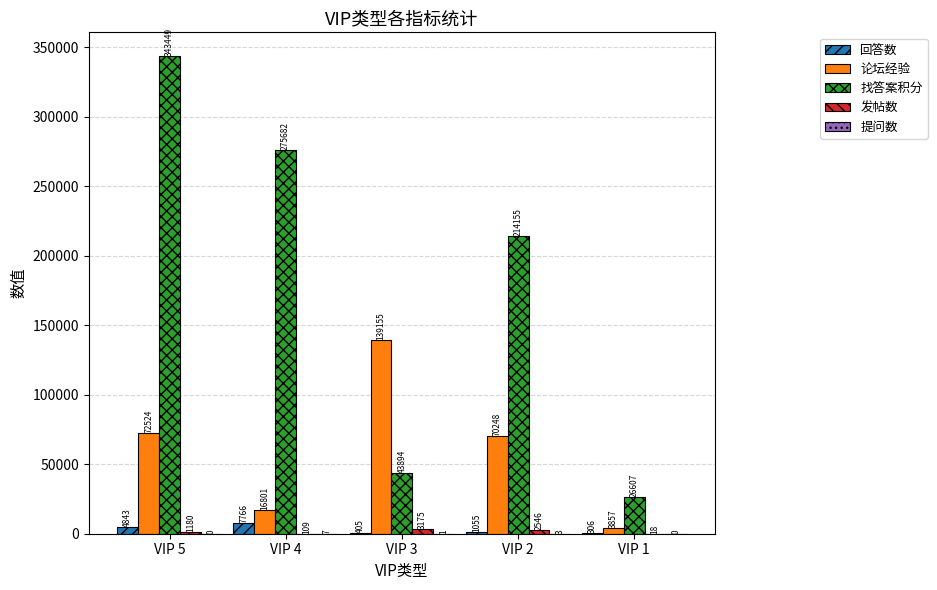

The value of 找答案积分 at VIP 2 is 89670. True or false?

False